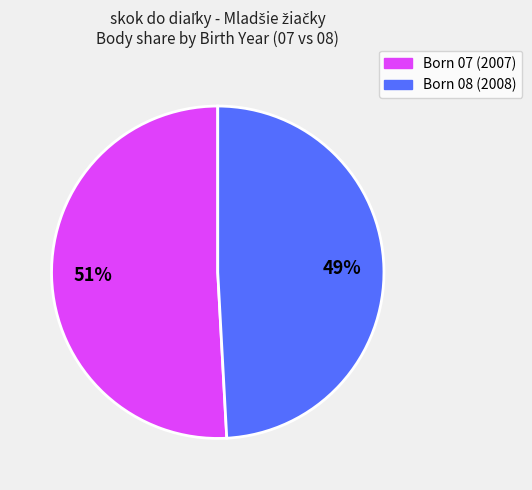

Does Born 08 (2008) account for over 50% of the chart?

No